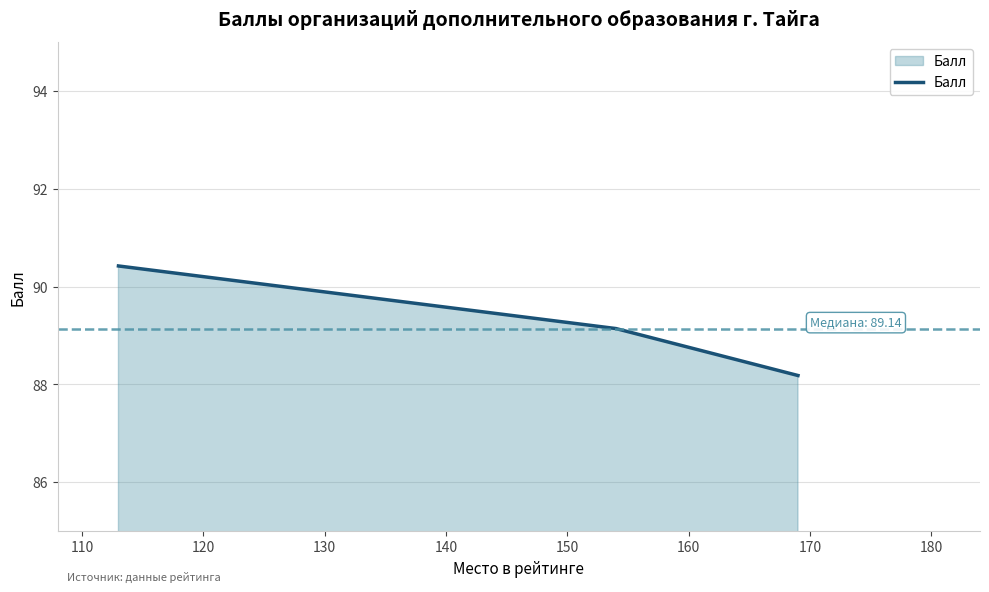

Reading left to right, extract all data points from this chart.

90.4	89.1	88.2